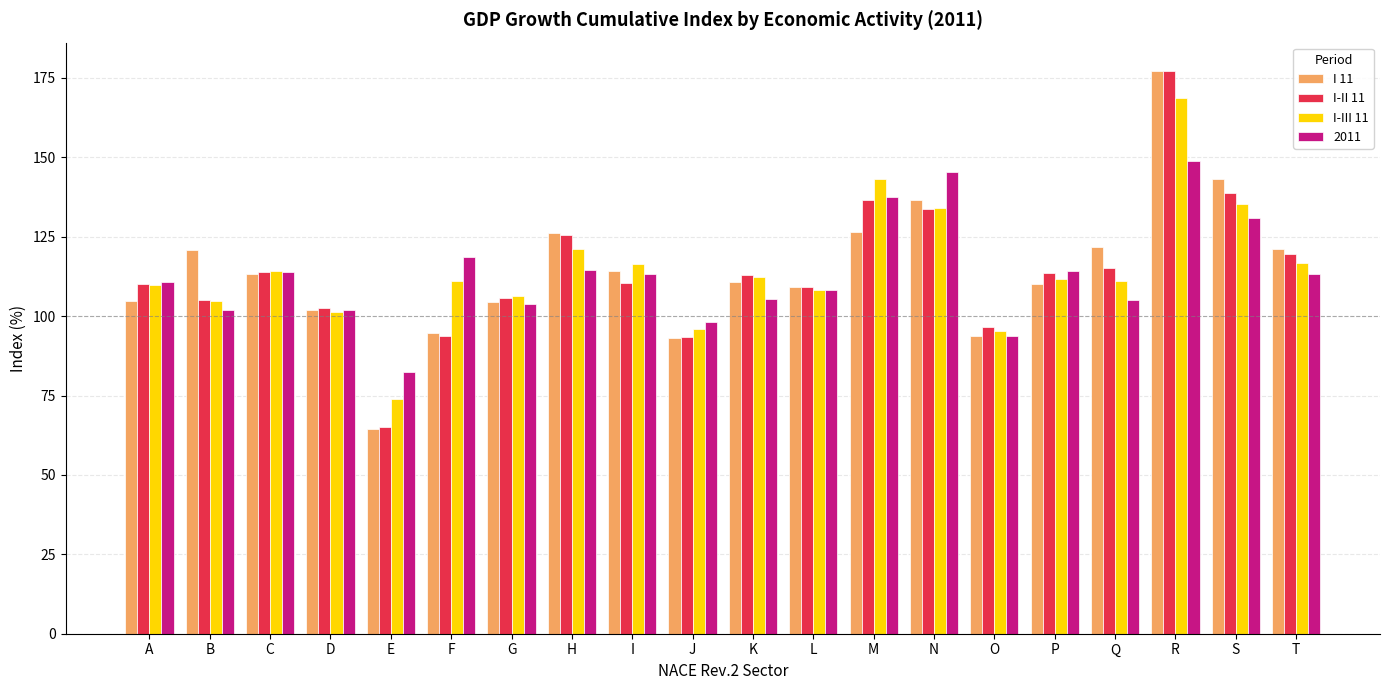

Where is I-II 11 nearest to the value 121?

T